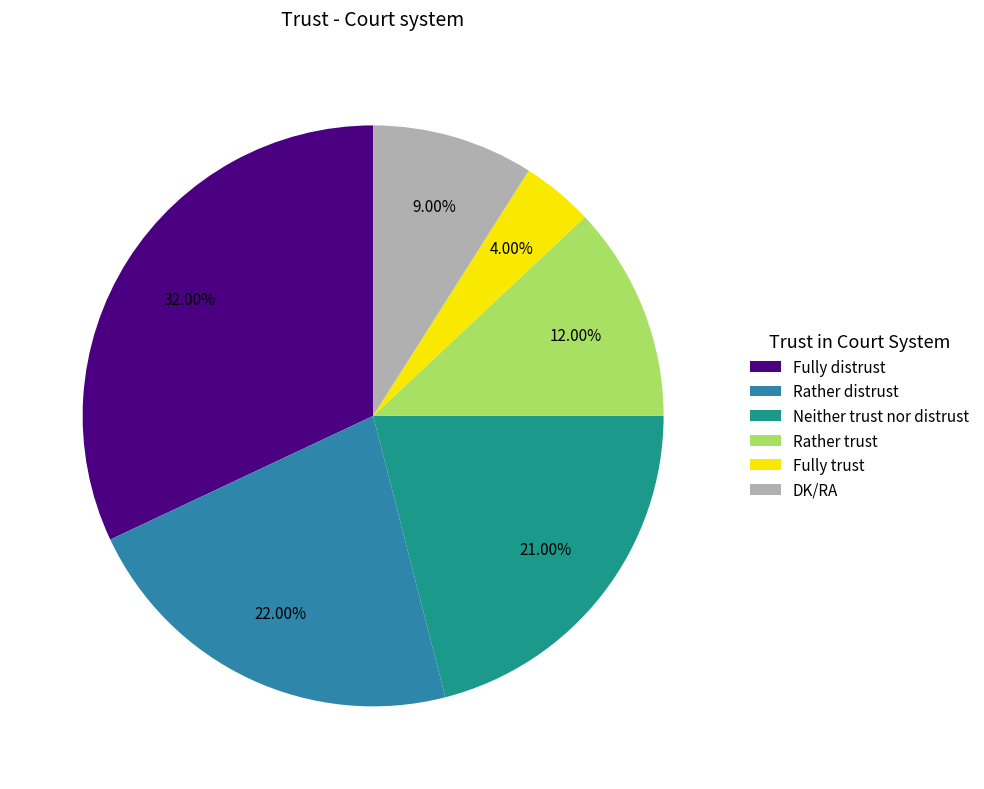

Which category has the biggest portion of the pie?

Fully distrust